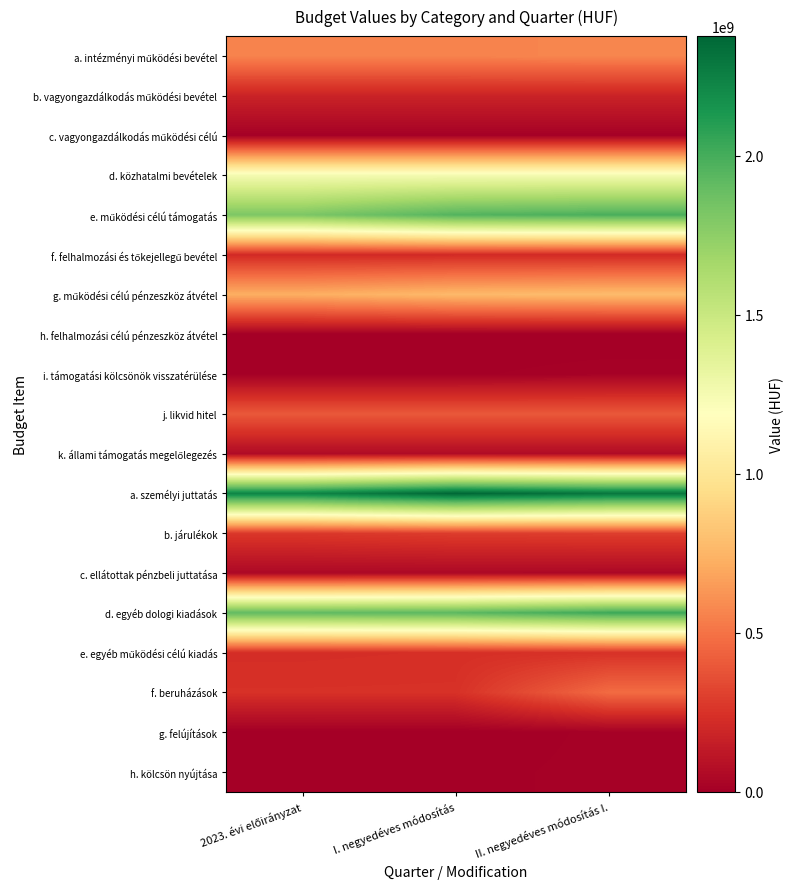

Between I. negyedéves módosítás and II. negyedéves módosítás I., which is larger?

II. negyedéves módosítás I.